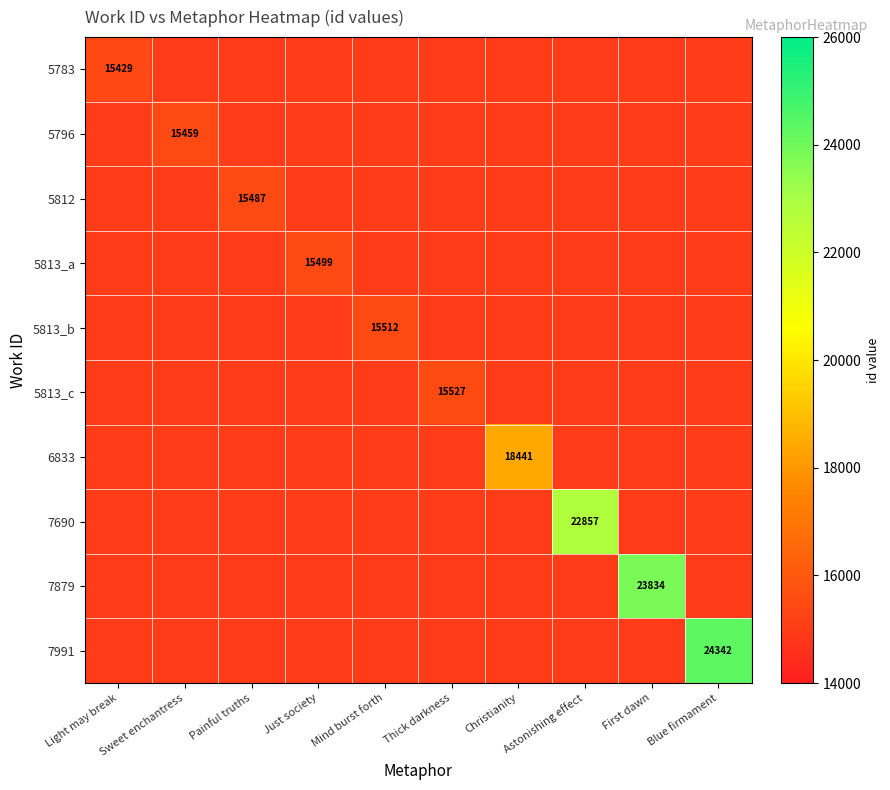

True or false: 5813_b has a value of 15512 at Mind burst forth.

True